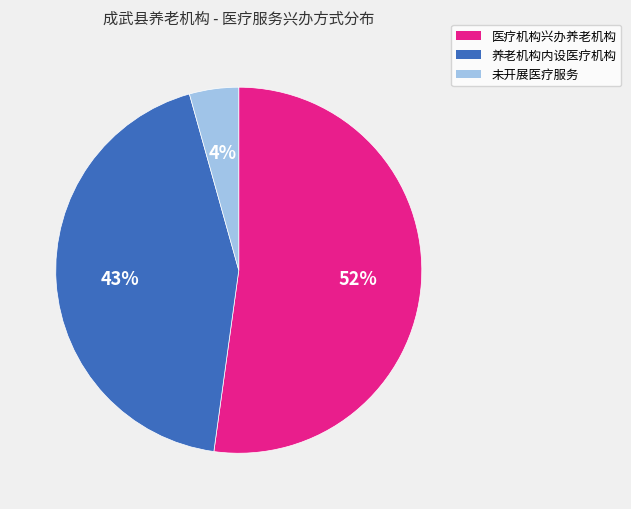

Does any single category account for the majority?

Yes